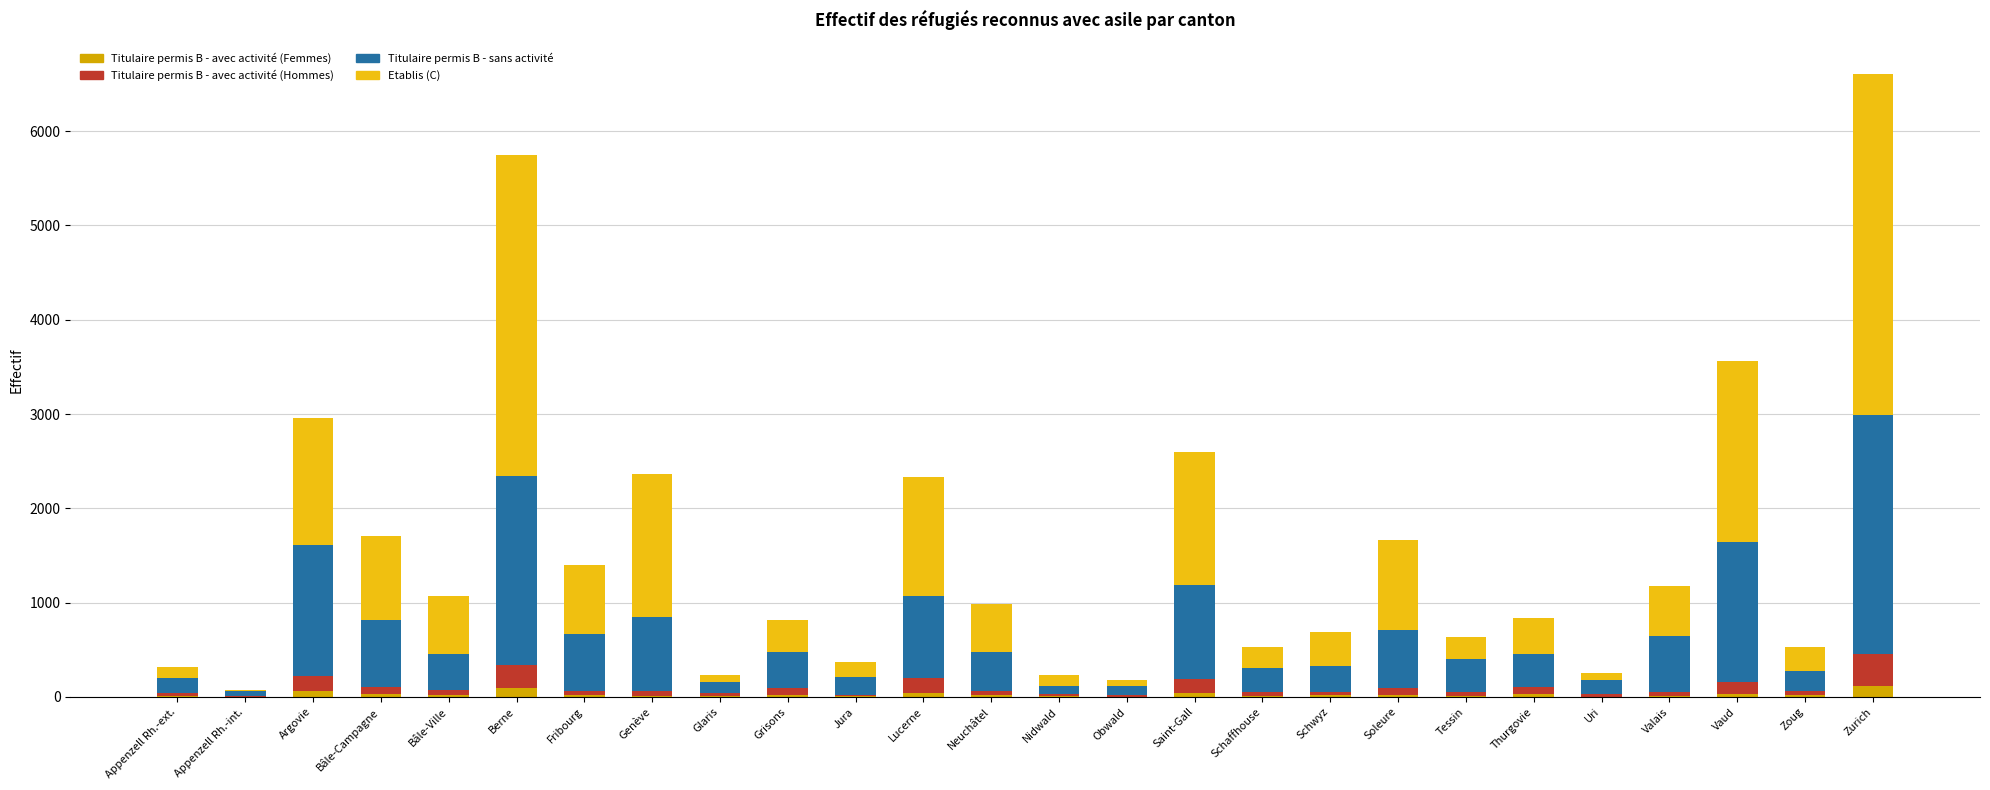

Count the number of data series in this chart.

4